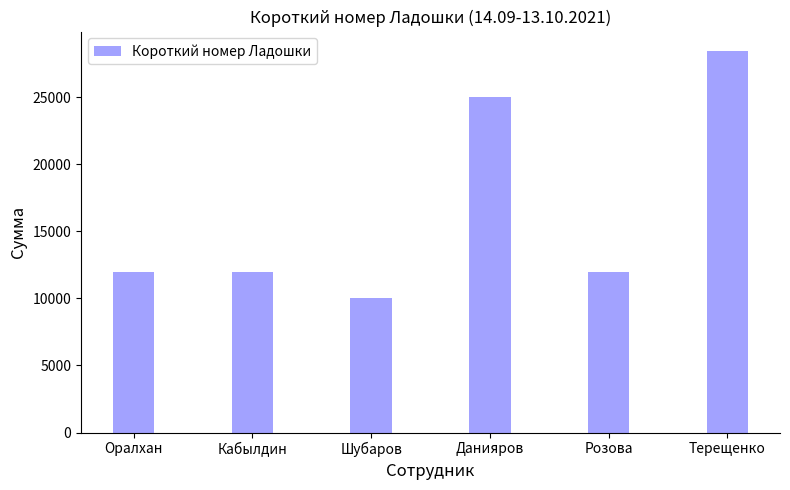

What is the label of the 2nd bar from the left?

Кабылдин